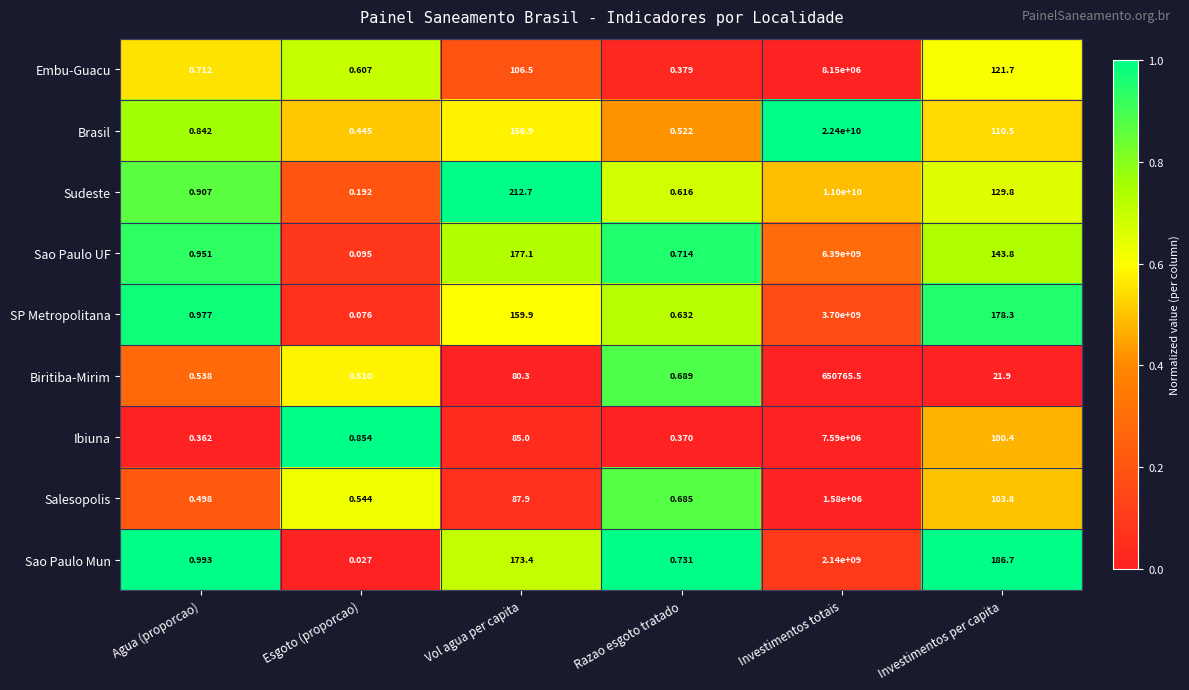

Where does the SP Metropolitana series first go above 159?

Vol agua per capita